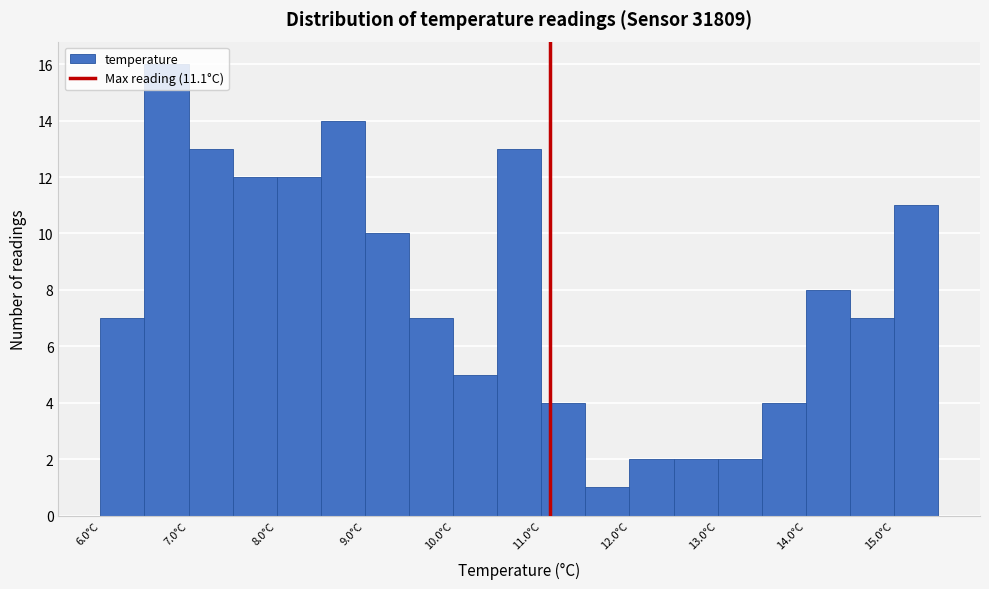

Reading left to right, list every bar in this chart as the range it spans on the x-axis followed by its height. The values are not printed on the chart, so give them approximately, as read against the axis.

6.0 to 6.5: 7
6.5 to 7.0: 16
7.0 to 7.5: 13
7.5 to 8.0: 12
8.0 to 8.5: 12
8.5 to 9.0: 14
9.0 to 9.5: 10
9.5 to 10.0: 7
10.0 to 10.5: 5
10.5 to 11.0: 13
11.0 to 11.5: 4
11.5 to 12.0: 1
12.0 to 12.5: 2
12.5 to 13.0: 2
13.0 to 13.5: 2
13.5 to 14.0: 4
14.0 to 14.5: 8
14.5 to 15.0: 7
15.0 to 15.5: 11